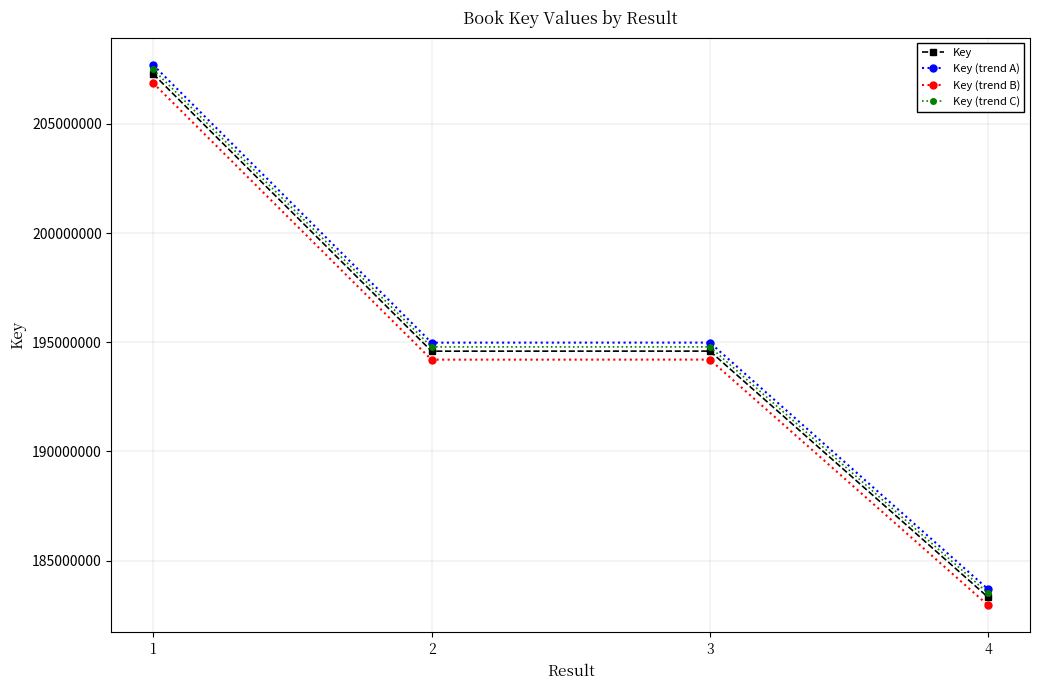

What is the total value across all series at 1?

829368058.2